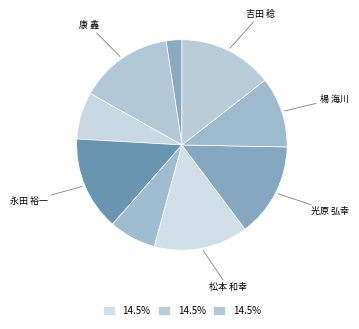

How many segments does this pie chart have?

9